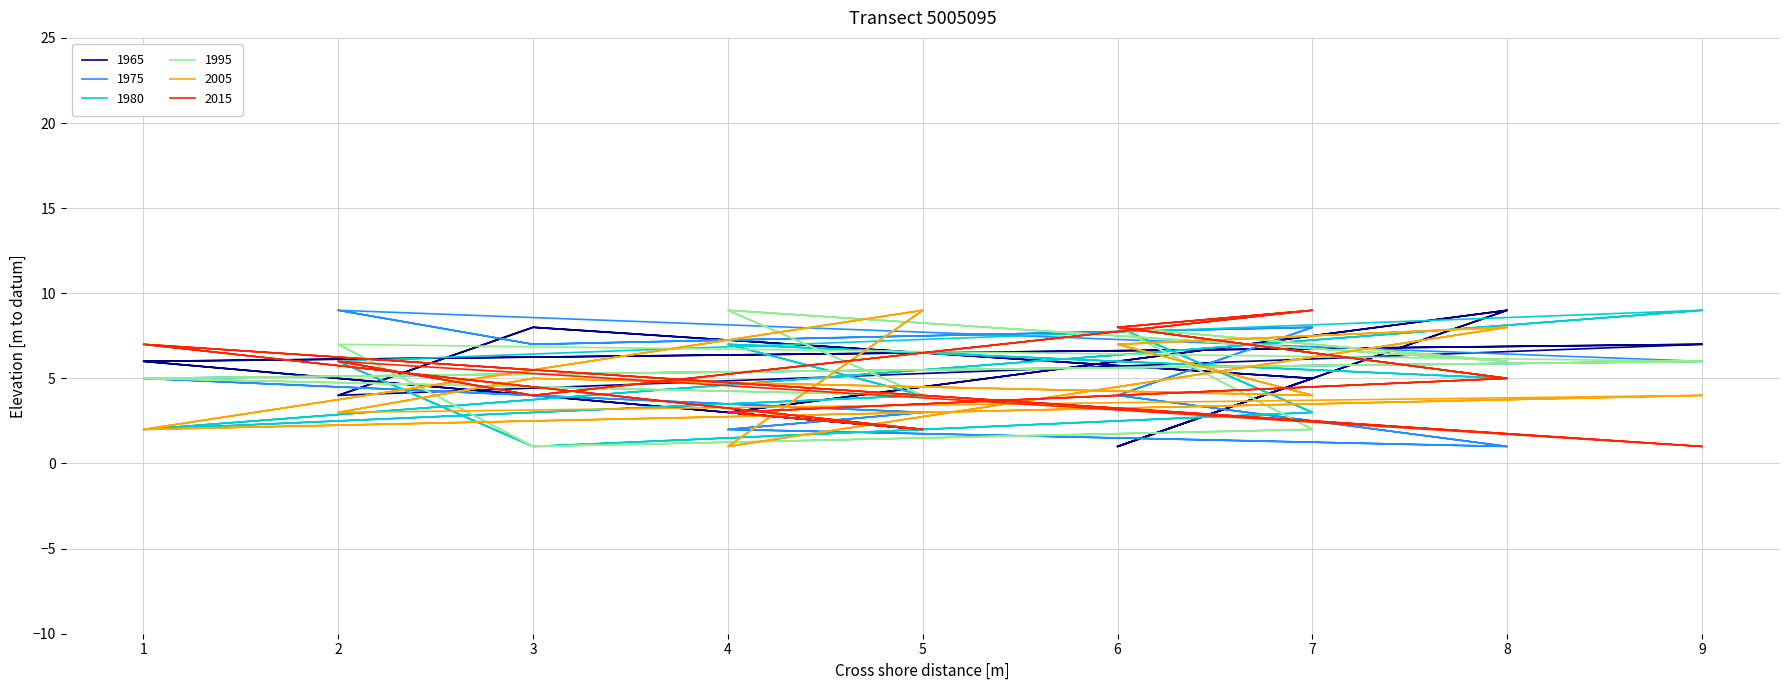

What is the total value across all series at 6?

36